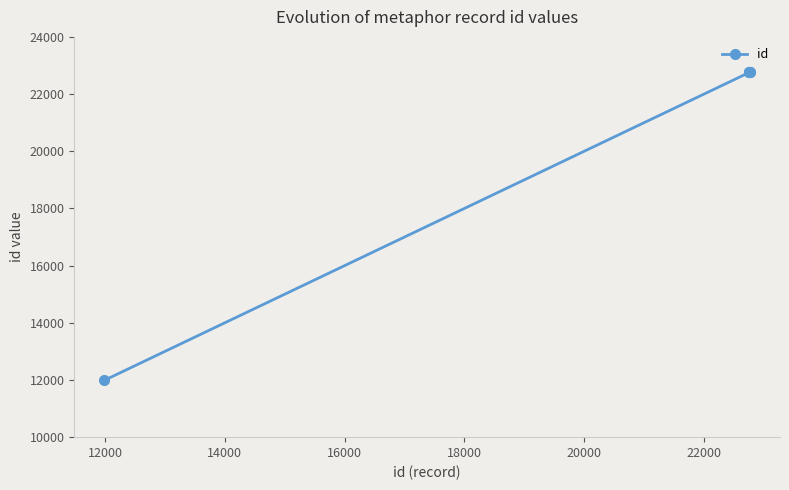

What is the maximum value shown in the chart?

22769